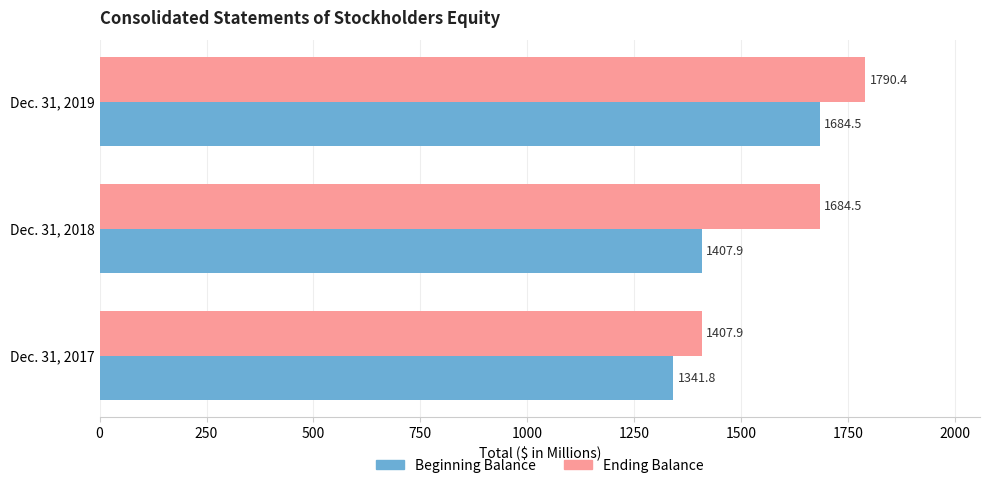

At how many categories does at least one series exceed 1345?

3